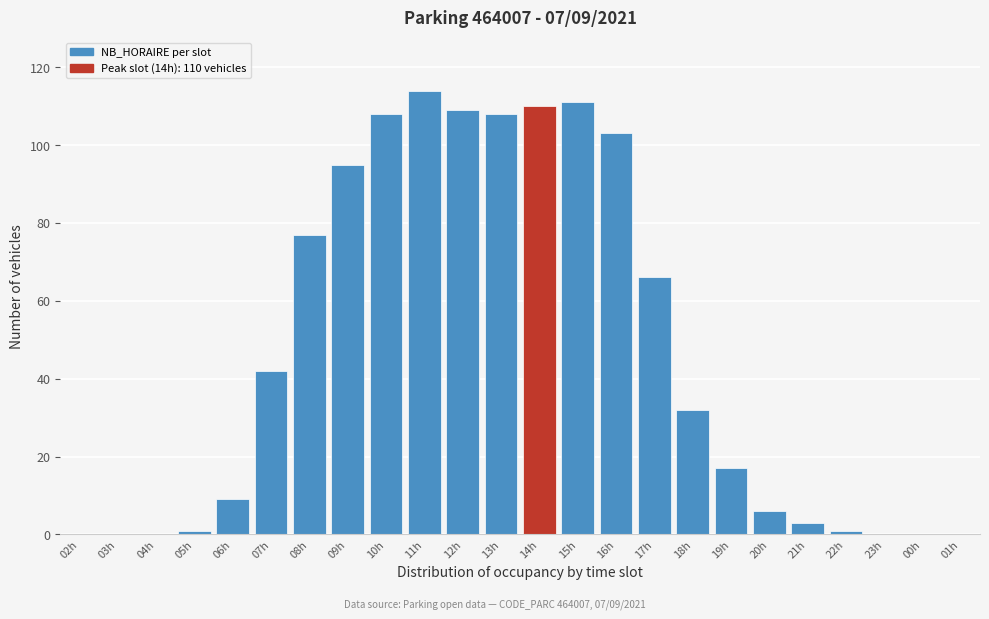

Reading left to right, what are all the values shown in this chart?

02h=0	03h=0	04h=0	05h=1	06h=9	07h=42	08h=77	09h=95	10h=108	11h=114	12h=109	13h=108	14h=110	15h=111	16h=103	17h=66	18h=32	19h=17	20h=6	21h=3	22h=1	23h=0	00h=0	01h=0